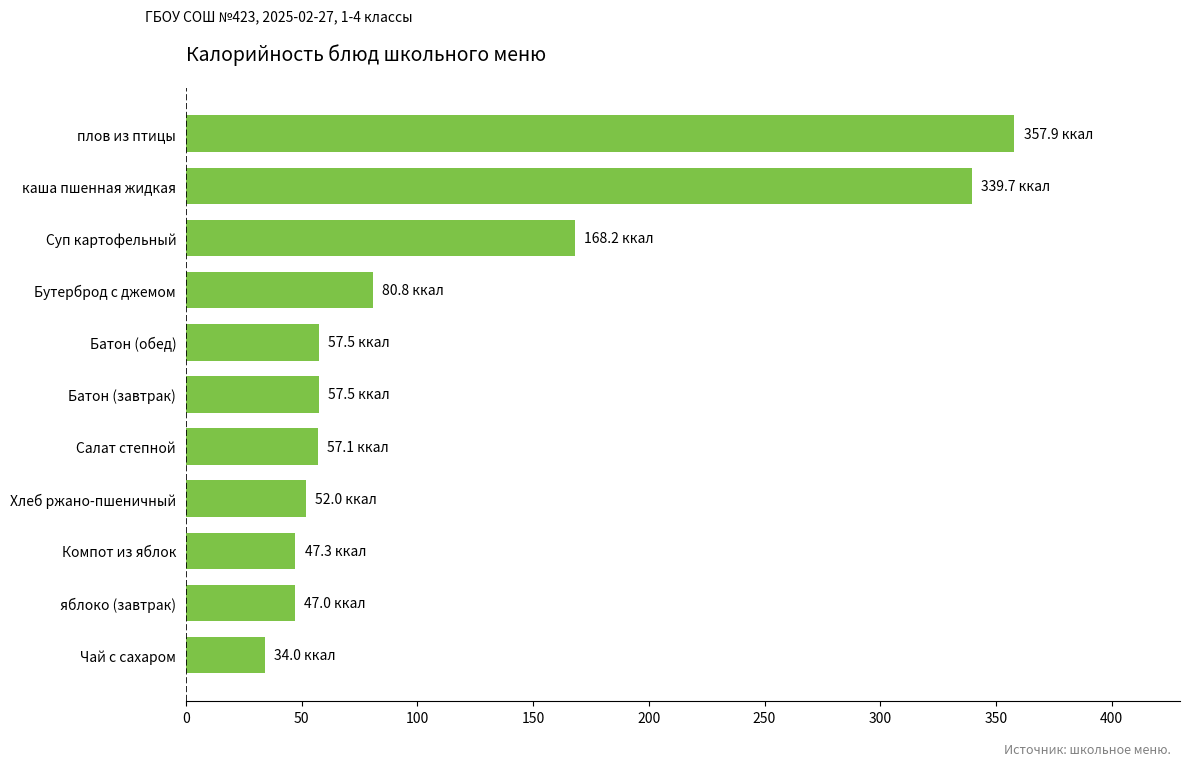

Count the number of data series in this chart.

1